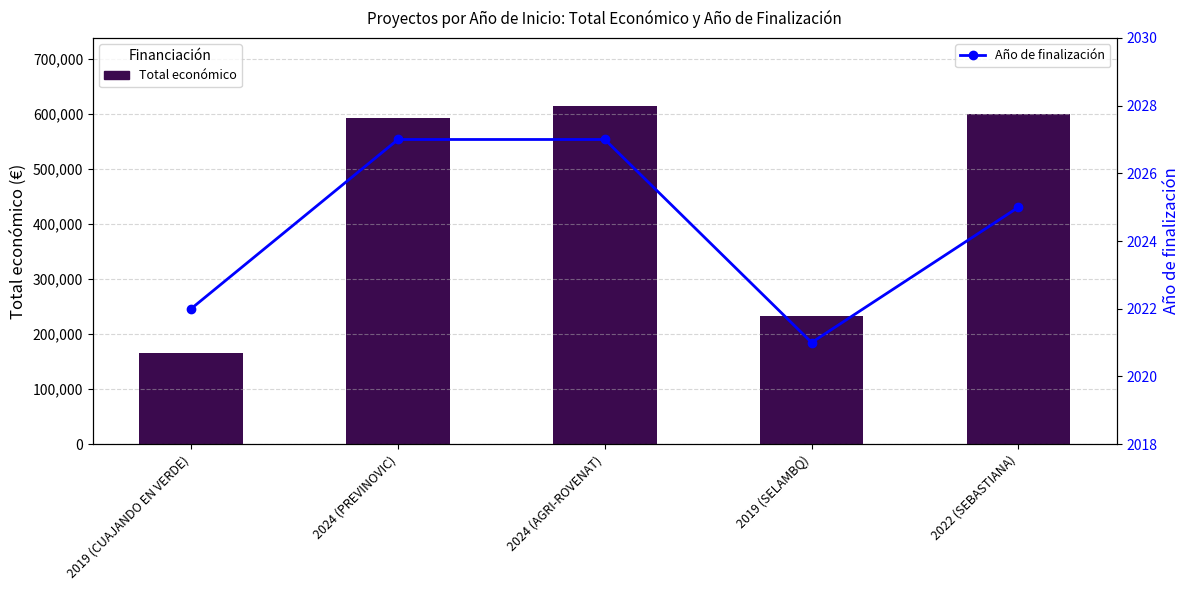

What is the minimum value for Total económico?

165000